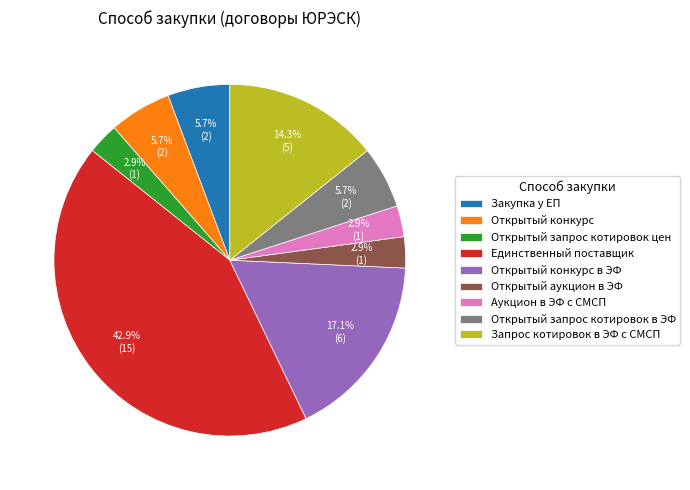

To the nearest percent, what is the difference between the largest and smallest slice percentages?

40%